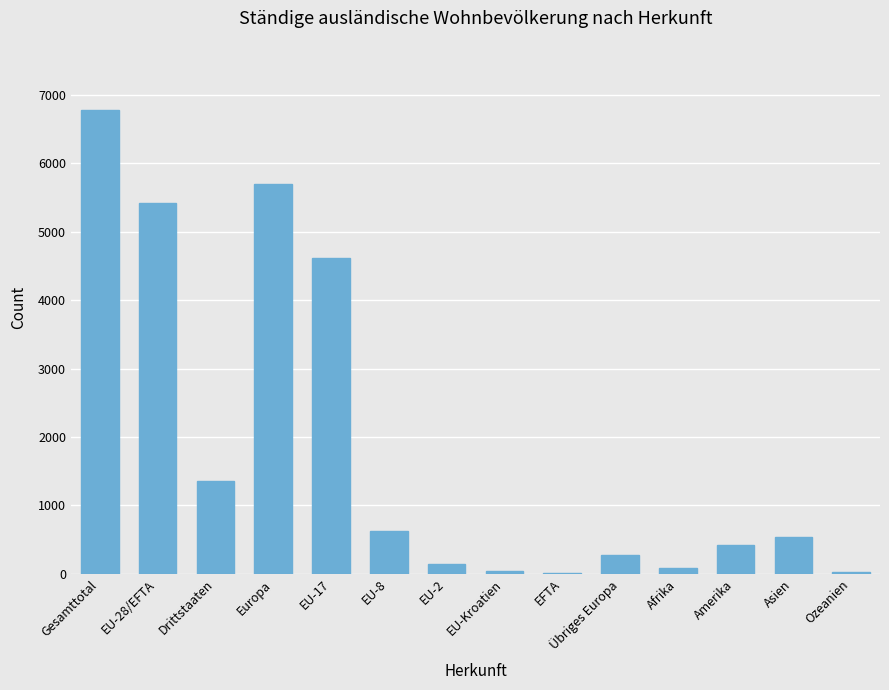

At which label is the value closest to 3395?

EU-17